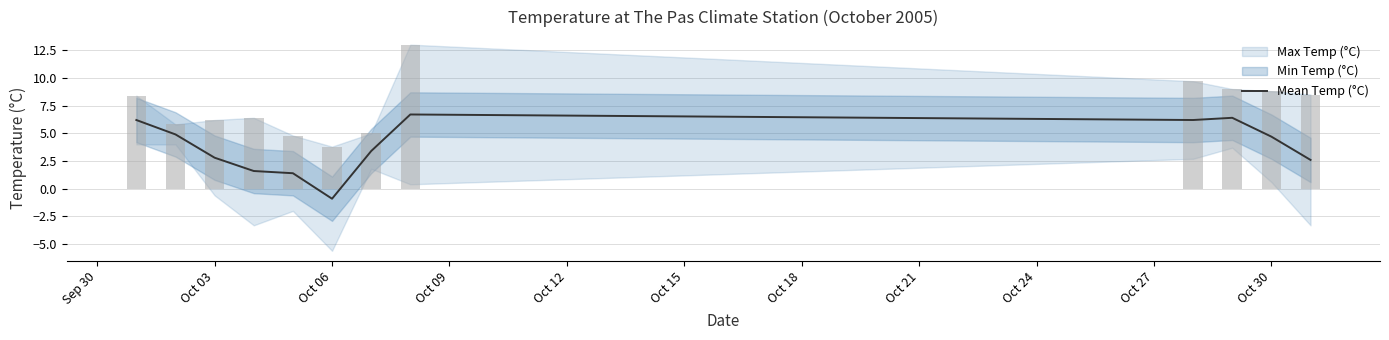

True or false: Mean Temp (°C) has a value of 4.7 at Oct 30.

True